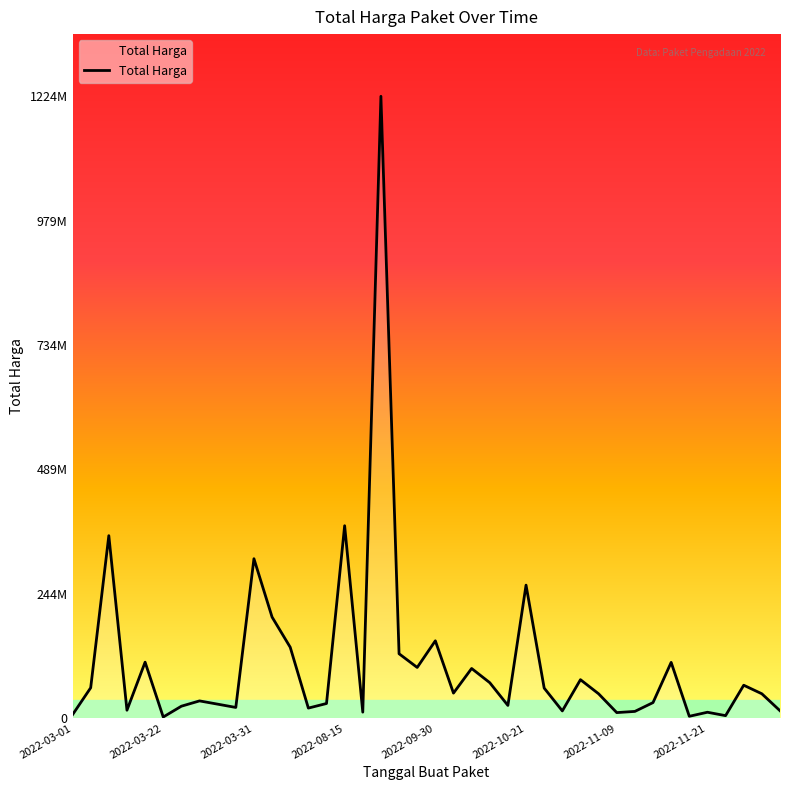

What is the minimum value shown in the chart?

2395750